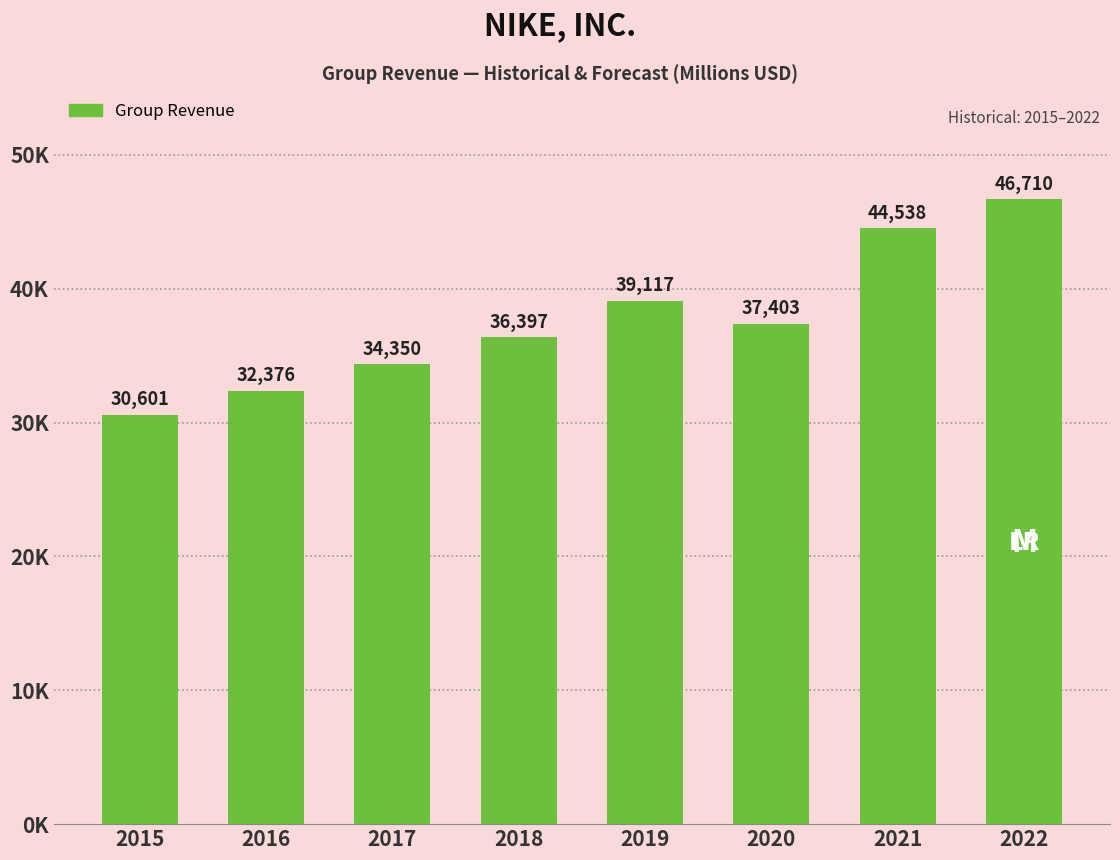

Does the chart contain any negative values?

No